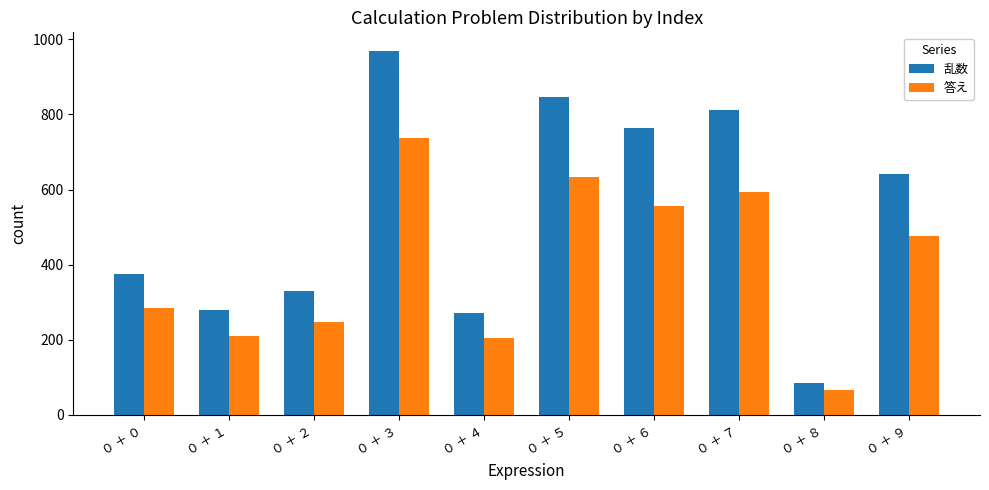

How many values in the 乱数 series are below 642?

5